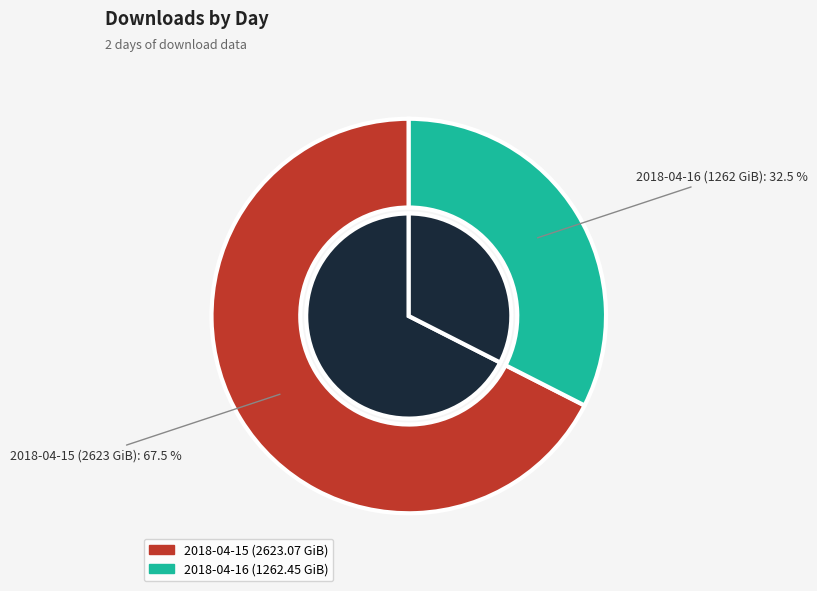

What is the total percentage of 2018-04-15 and 2018-04-16?

100.0%